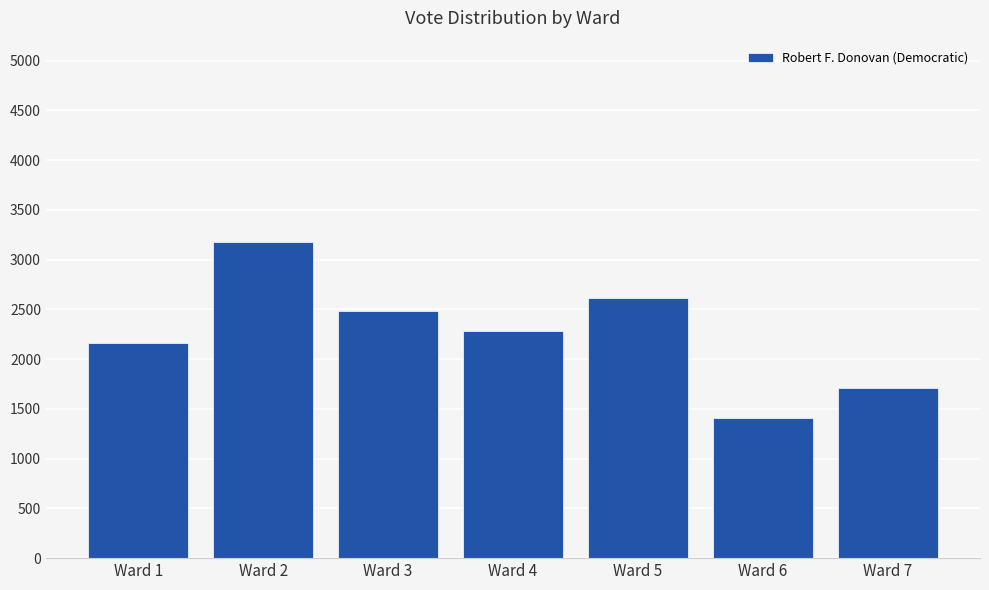

Reading right to left, what are all the values shown in this chart?

Ward 7=1710	Ward 6=1407	Ward 5=2617	Ward 4=2278	Ward 3=2485	Ward 2=3180	Ward 1=2158